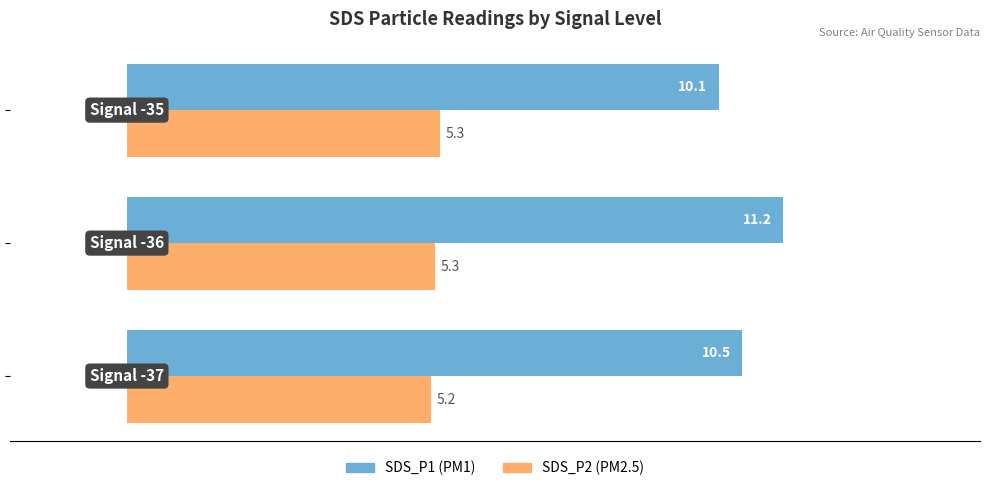

What is the maximum value shown in the chart?

11.2